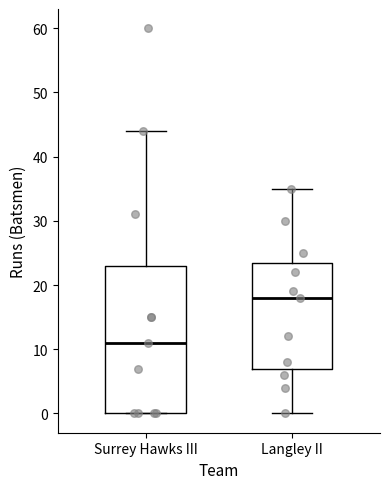

Reading left to right, read every box against the y-axis: the position of its median line, the range the box covers, and the ends of its whiskers. The values are not printed on the chart, so give them approximately, as read against the axis.

Surrey Hawks III: median 11, box 0 to 23, whiskers 0 to 44
Langley II: median 18, box 7 to 24, whiskers 0 to 35